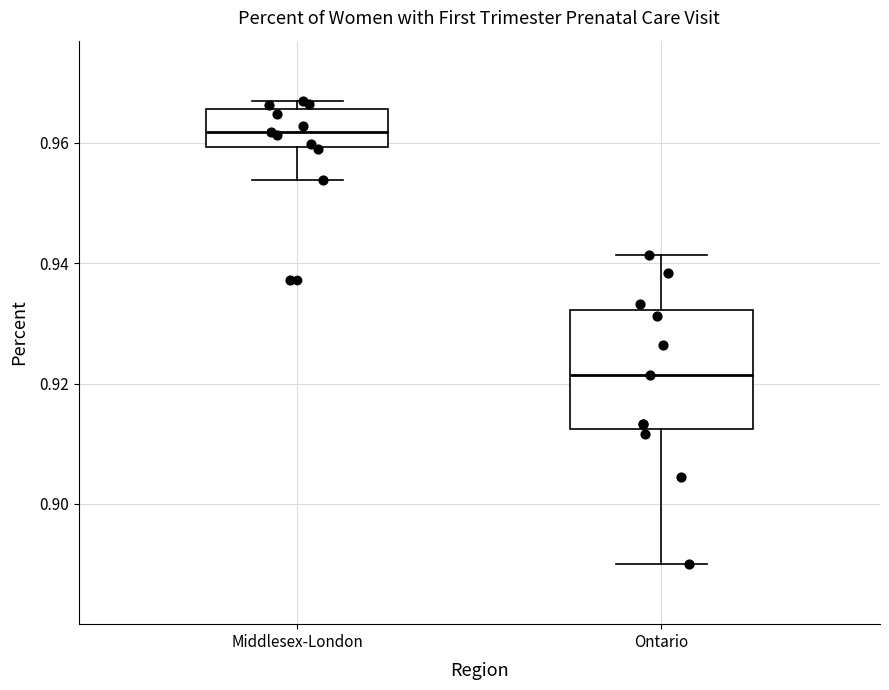

Reading left to right, transcribe this box plot: for each box, give where its median line is, the range the box spans, and where its two whiskers end, as read against the y-axis. The values are not printed on the chart, so give them approximately, as read against the axis.

Middlesex-London: median 0.962, box 0.960 to 0.966, whiskers 0.954 to 0.966 (just above the box's upper edge)
Ontario: median 0.922, box 0.912 to 0.932, whiskers 0.890 to 0.942